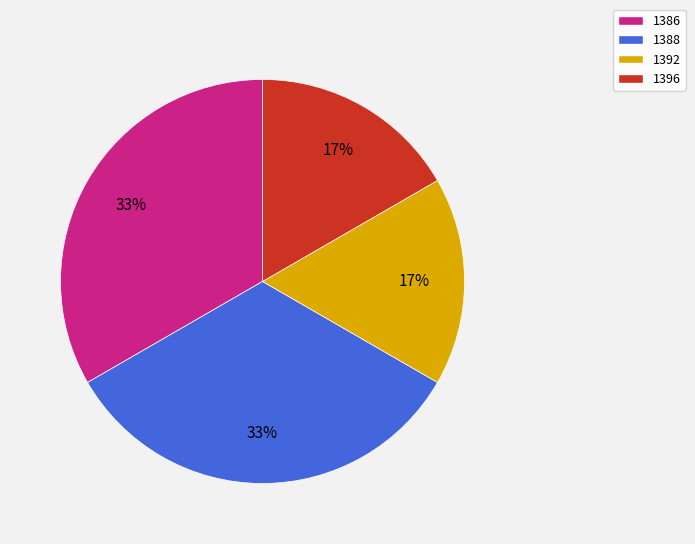

True or false: 1388 accounts for 33% of the total.

True